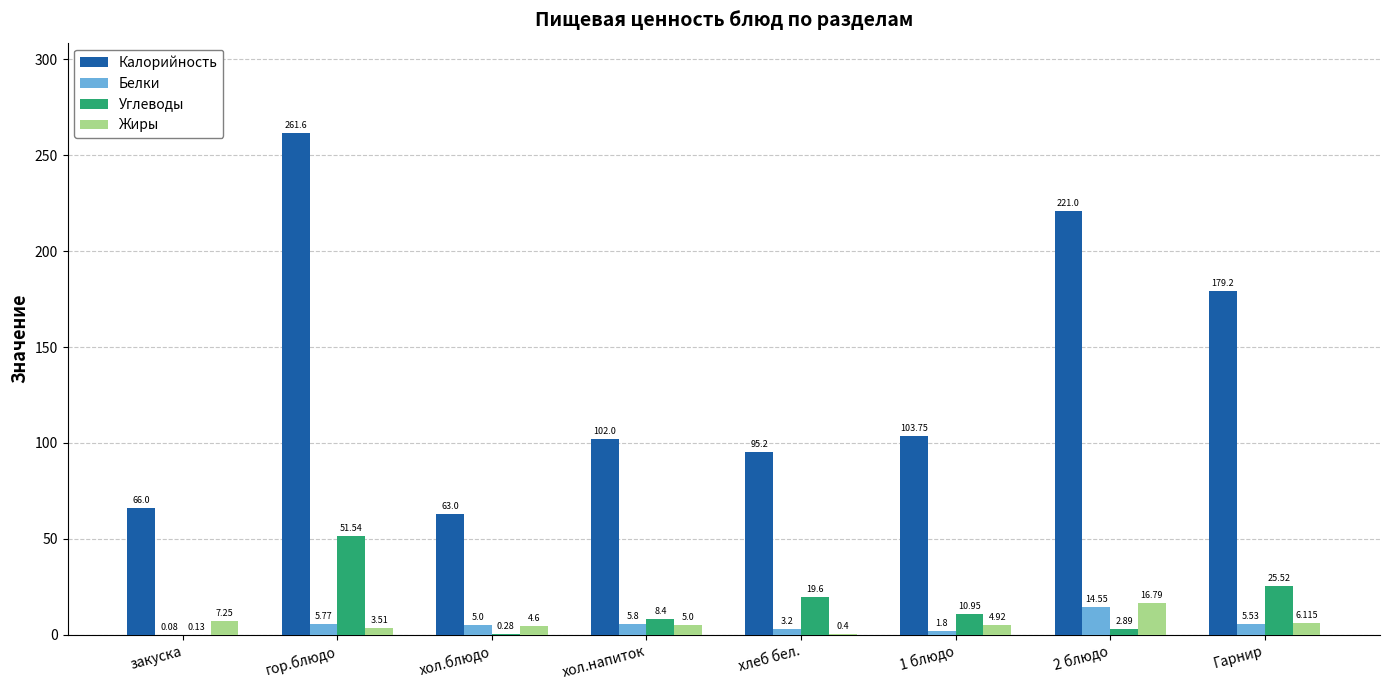

What is the sum of all Белки values?

41.7